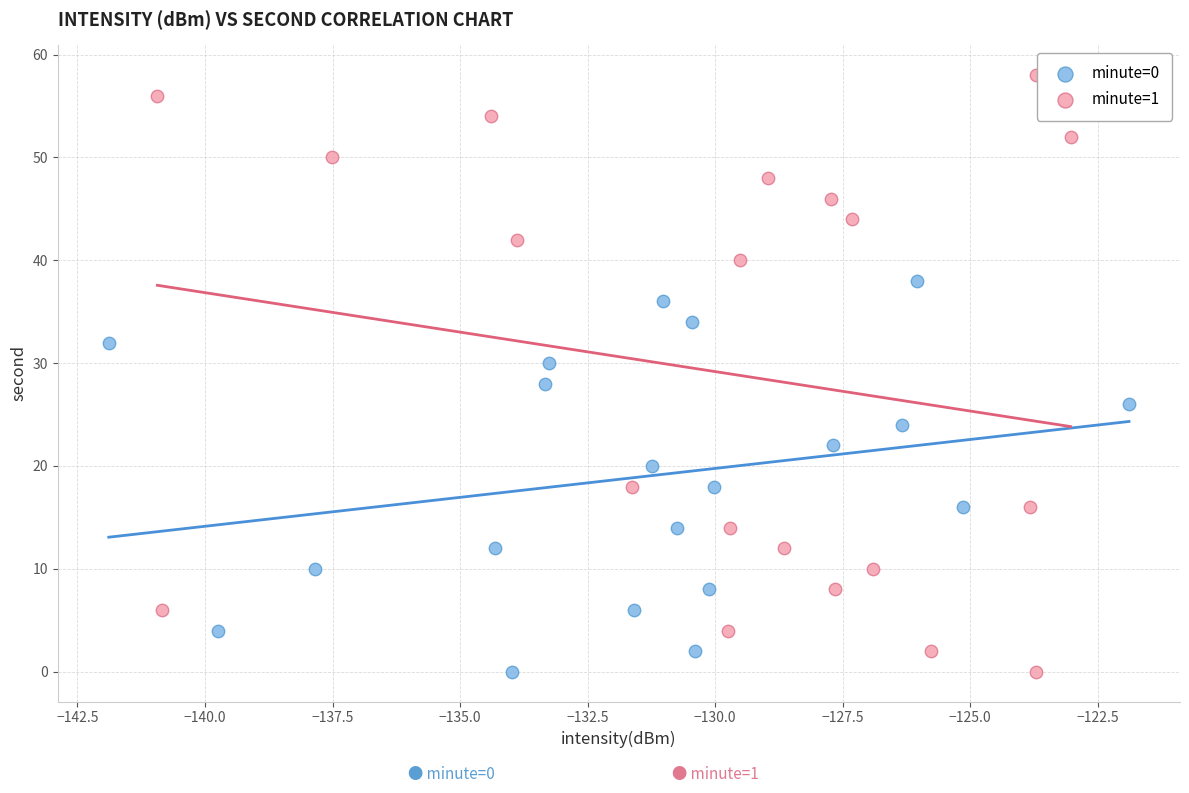

Which series reaches the maximum Y coordinate?

minute=1